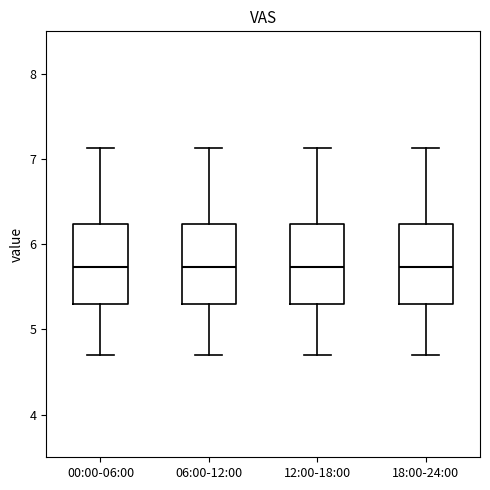

Where is the lower edge of the box for 12:00-18:00 on the y-axis? The values are not printed on the chart, so give them approximately, as read against the axis.

5.3